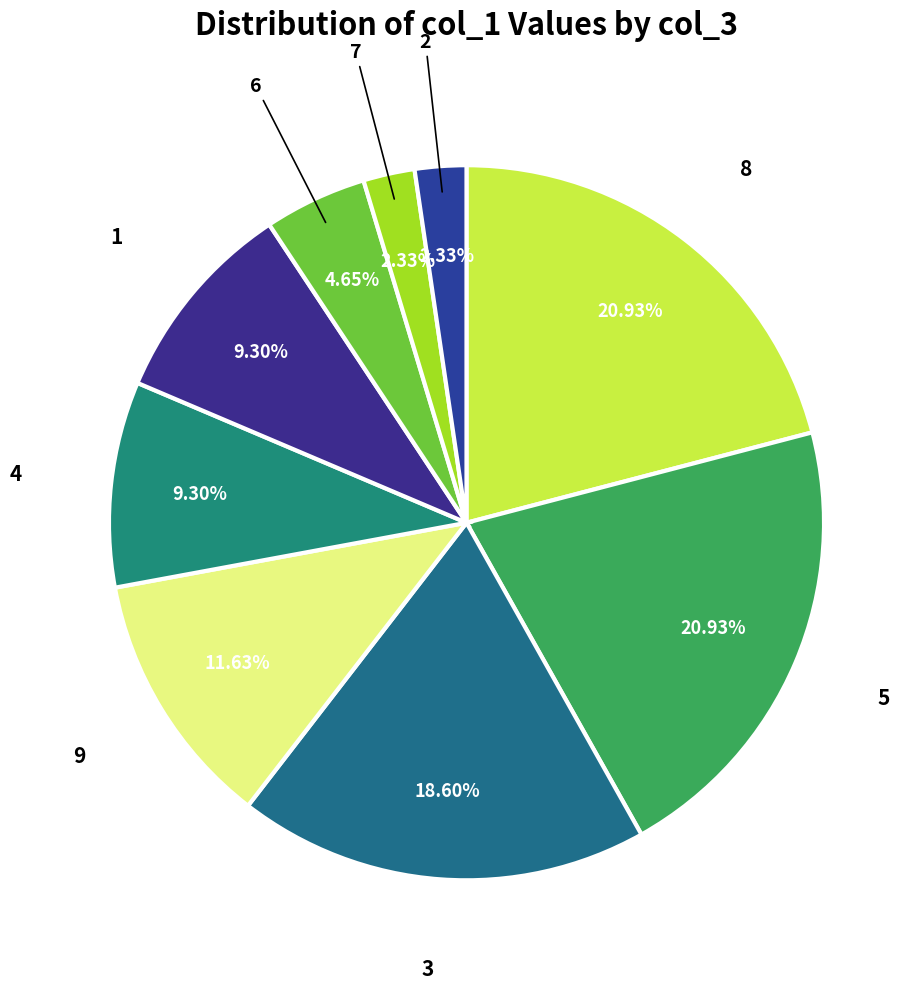

Which slice is the smallest?

2